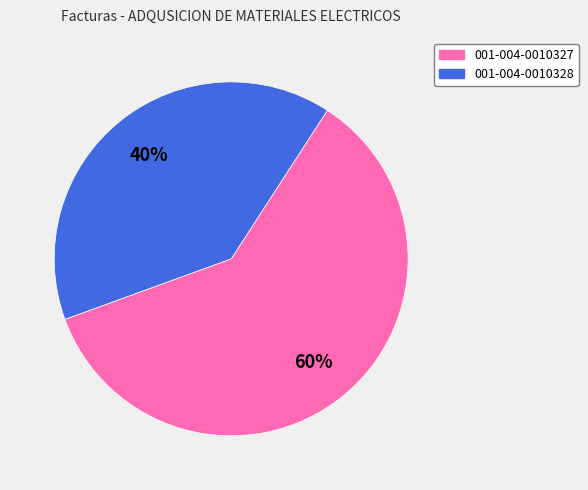

To the nearest percent, what is the average slice percentage?

50%